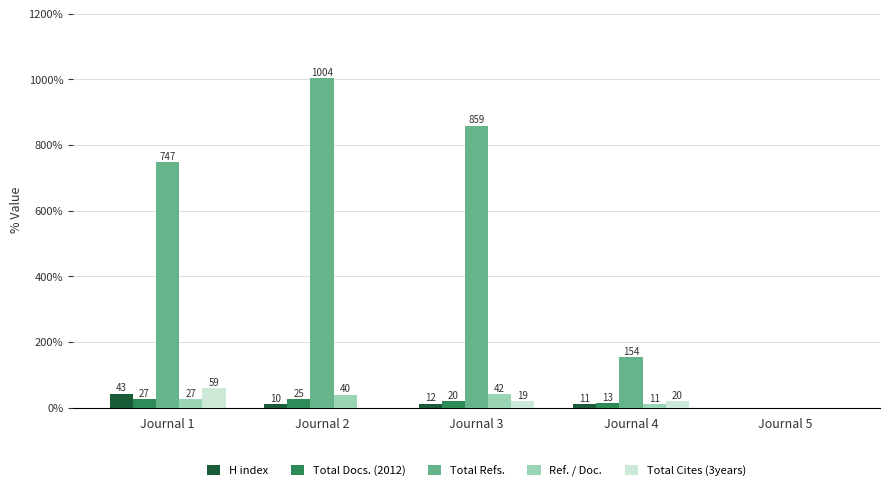

At which category is the sum across all series the highest?

Journal 2